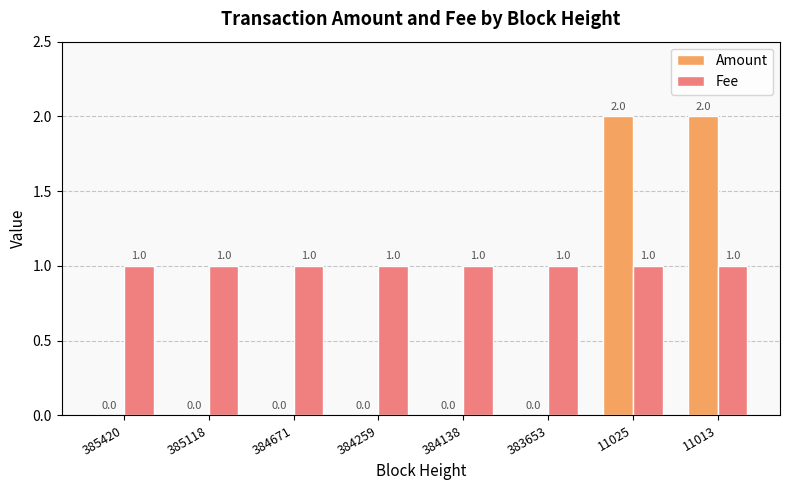

Count the Amount values in the range 0 to 2.

8